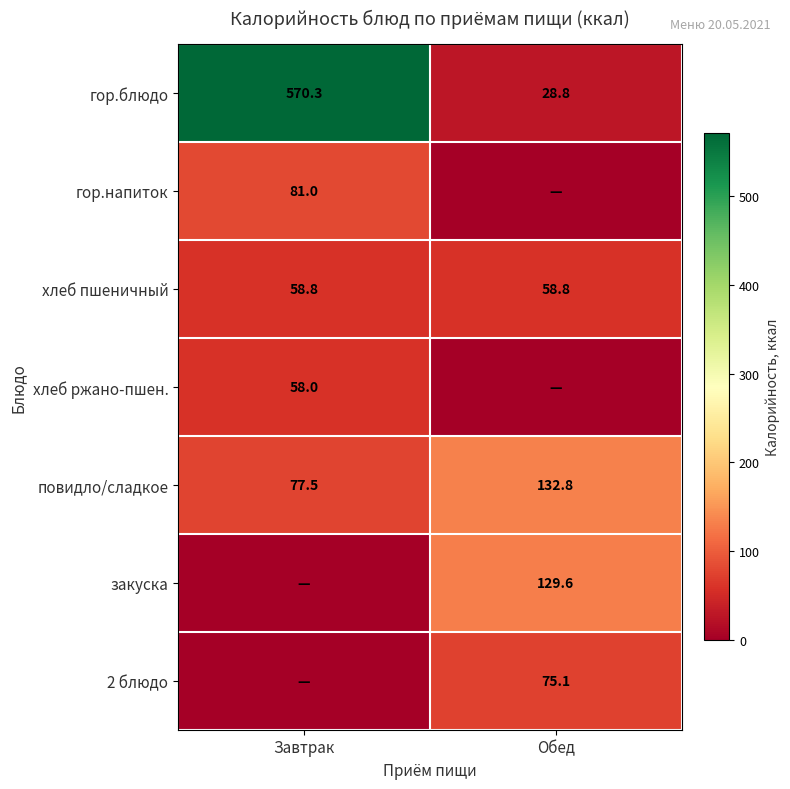

At how many categories does at least one series exceed 505?

1